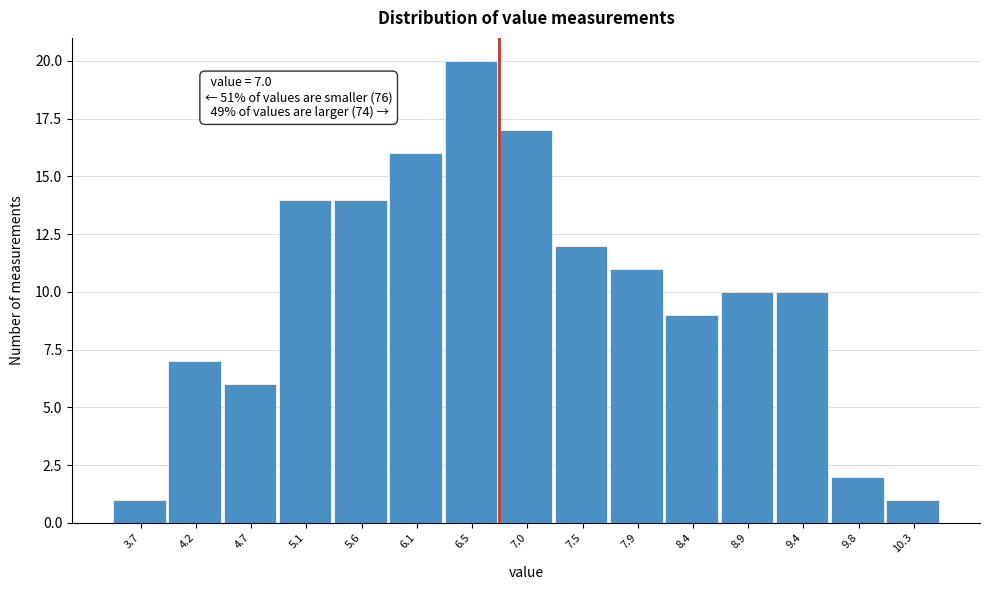

Reading left to right, list all the values displayed in this chart.

3.7=1	4.2=7	4.7=6	5.1=14	5.6=14	6.1=16	6.5=20	7.0=17	7.5=12	7.9=11	8.4=9	8.9=10	9.4=10	9.8=2	10.3=1